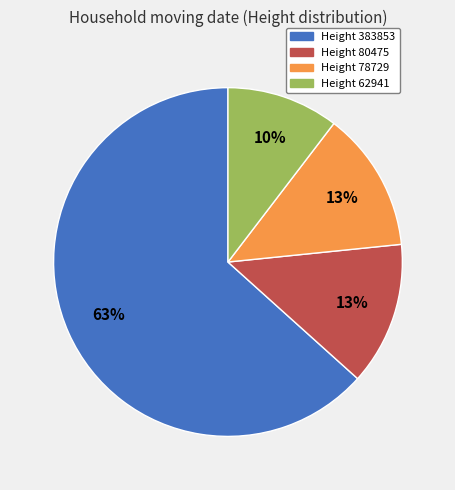

Which has a higher value, Height 383853 or Height 78729?

Height 383853